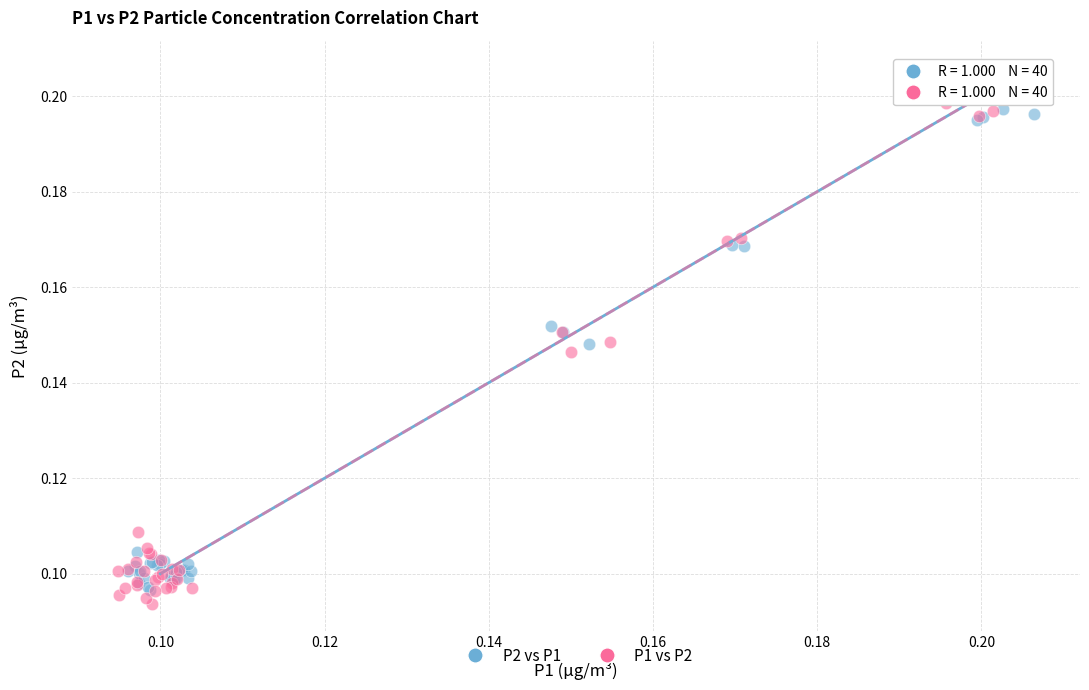

Which series has the widest spread of Y values?

P1 vs P2